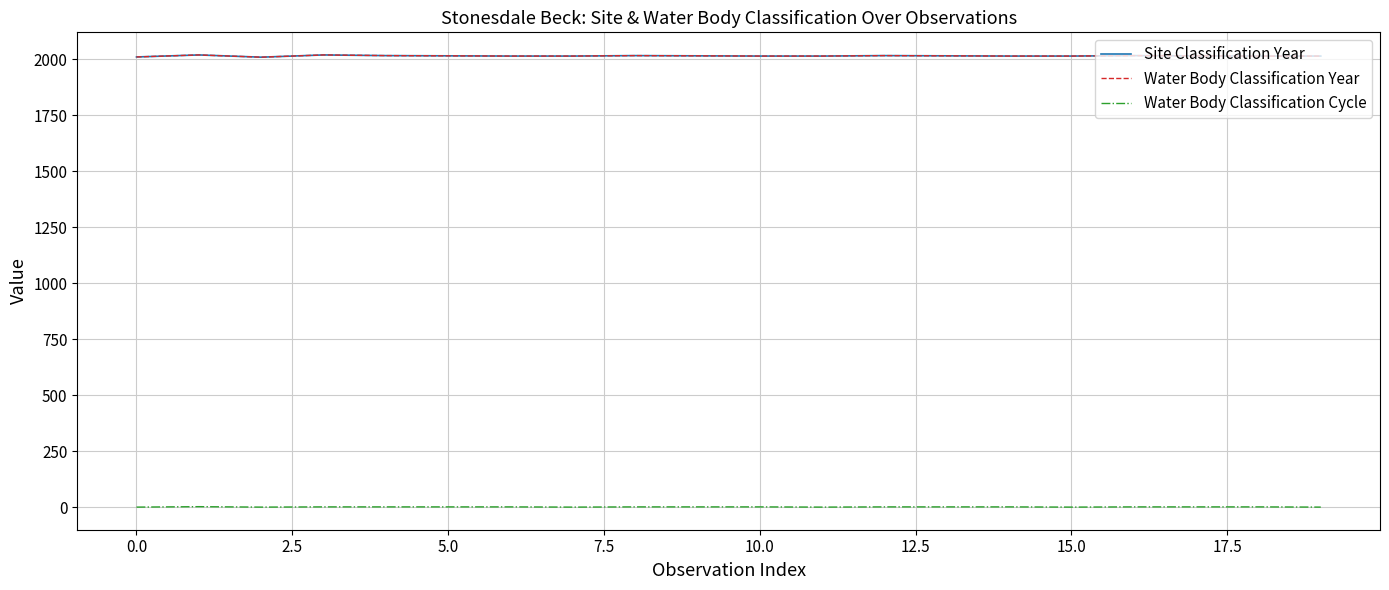

True or false: Water Body Classification Year and Site Classification Year cross at least once.

False